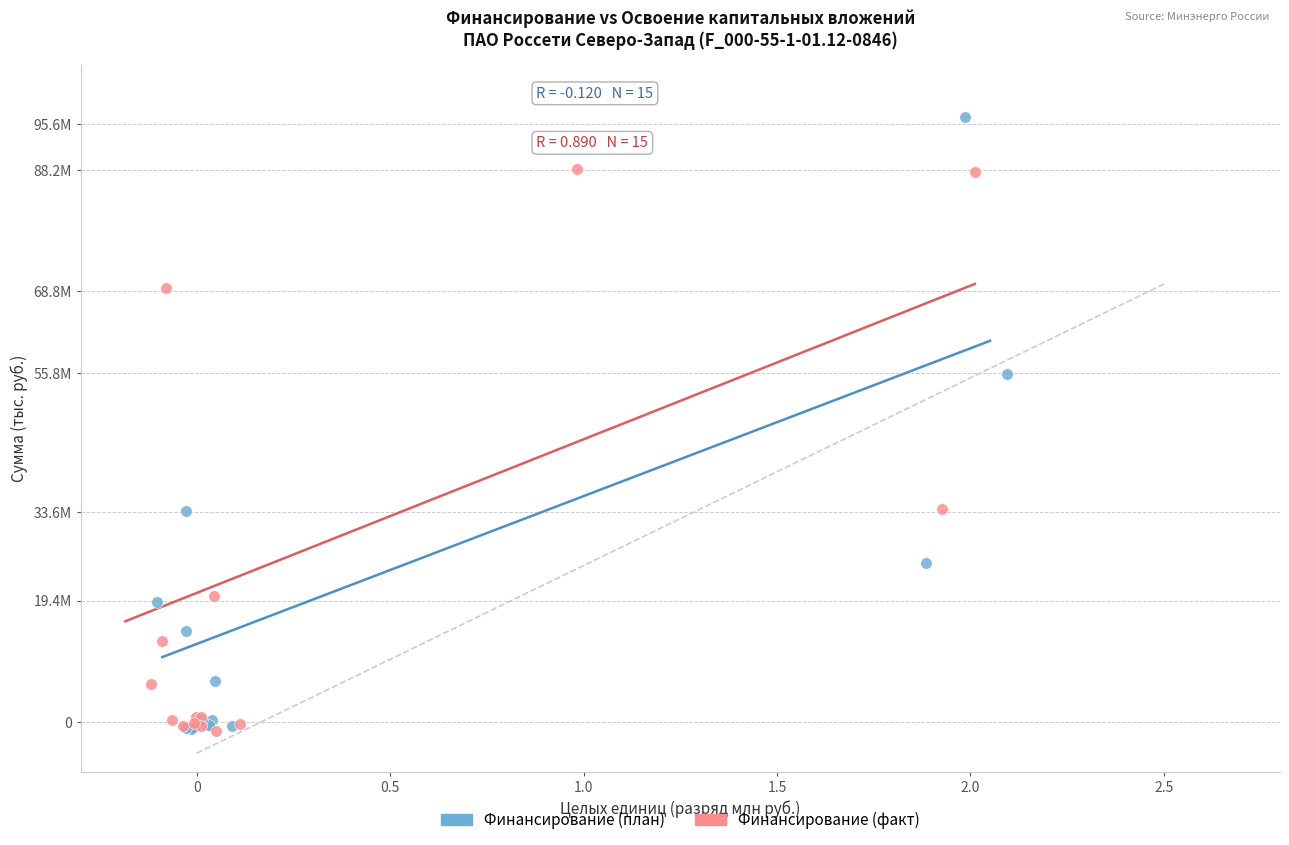

Which series has the largest Y range (max minus min)?

Финансирование (план)